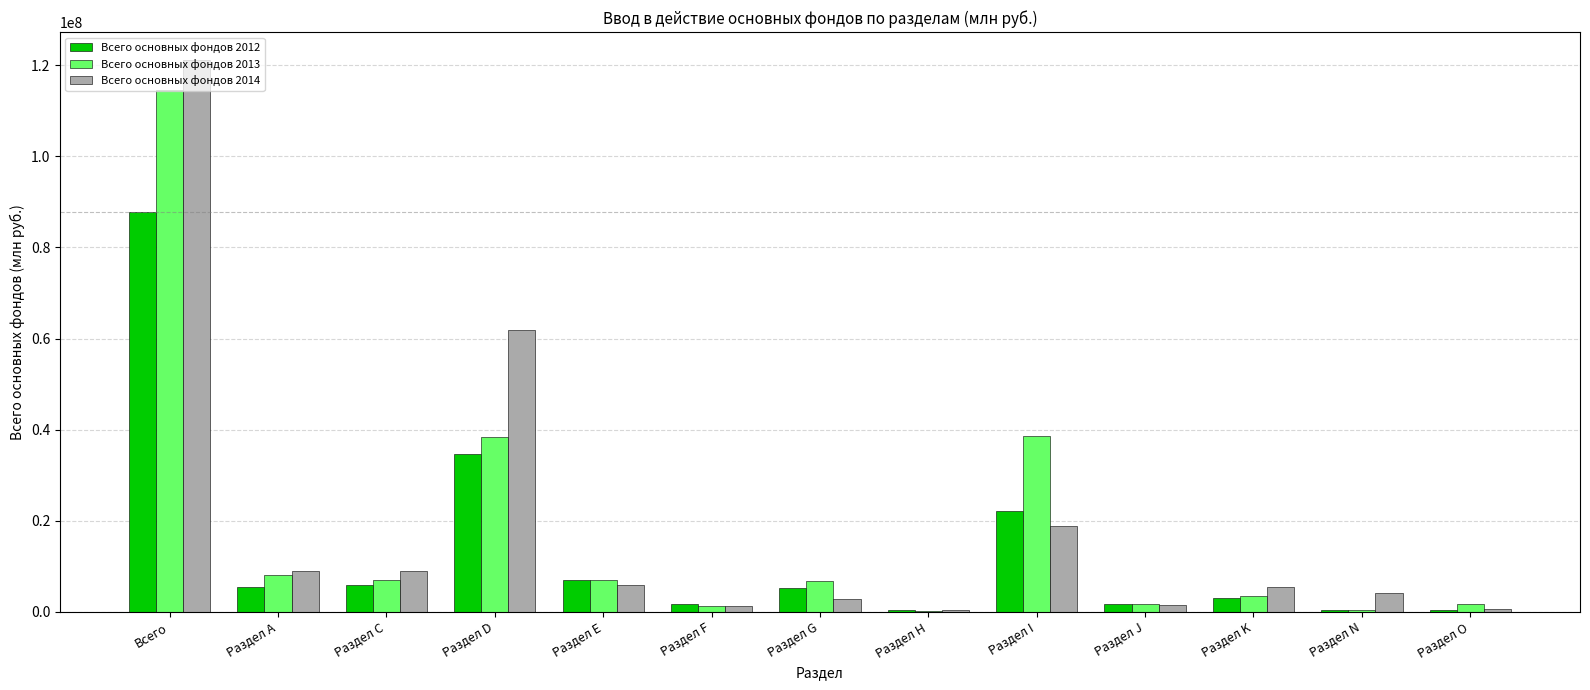

Which series has the largest total across all categories?

Всего основных фондов 2014